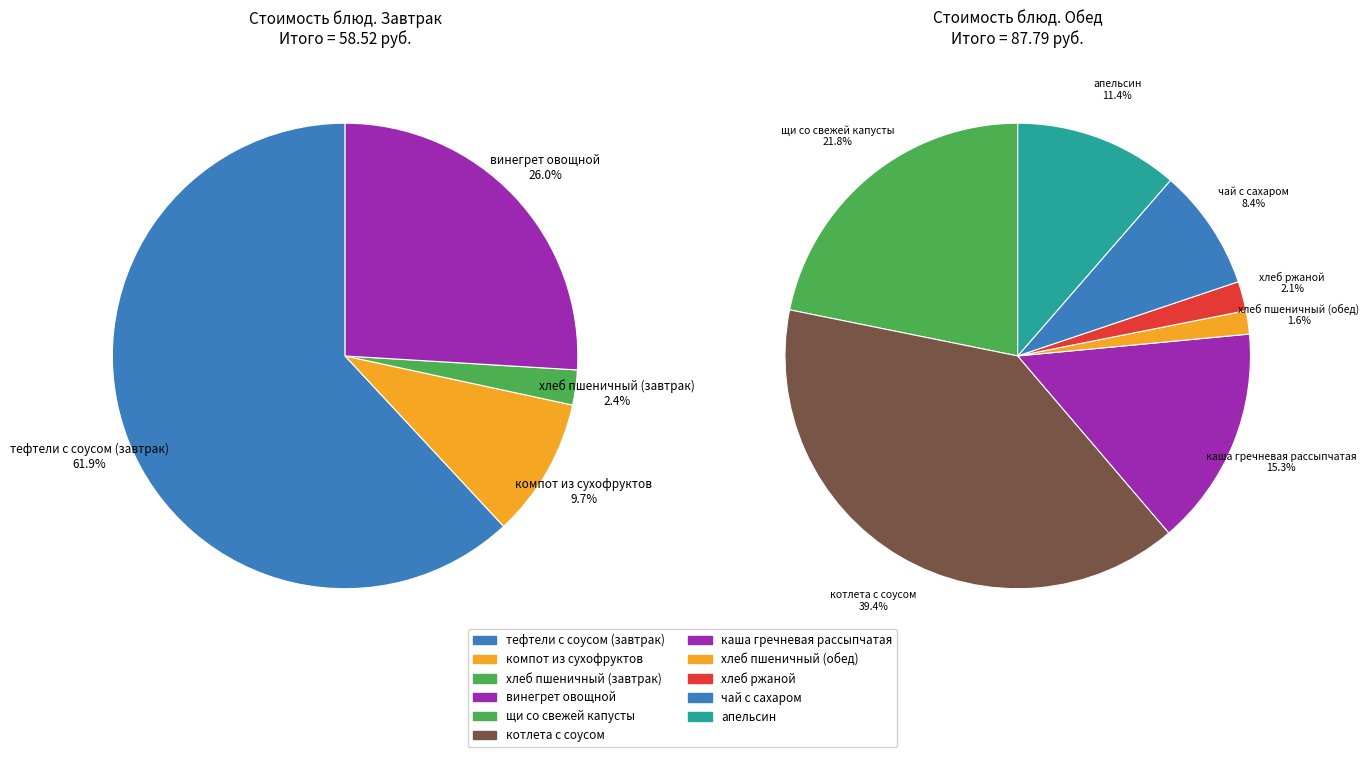

Between тефтели с соусом (завтрак) and компот из сухофруктов, which is larger?

тефтели с соусом (завтрак)